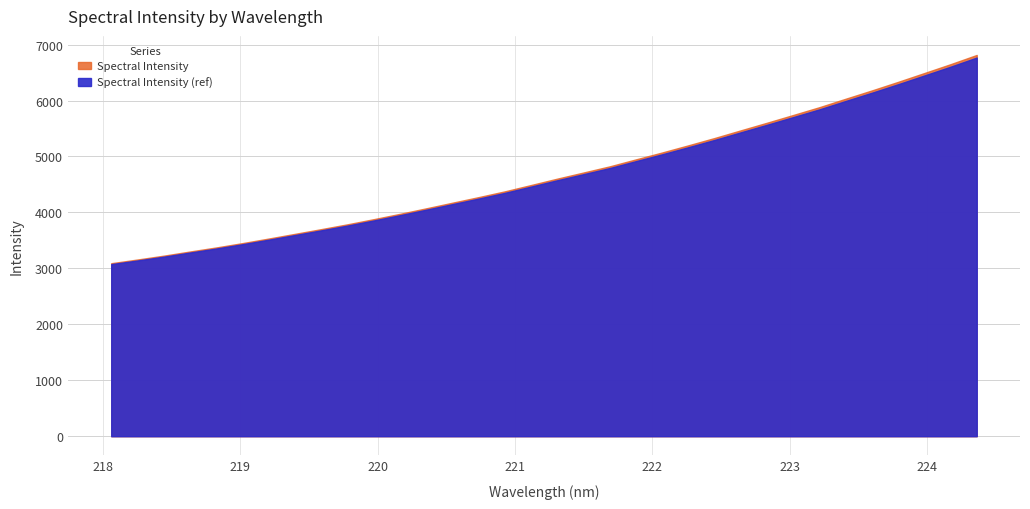

Between 223.2172 and 222.8355, which is larger?

223.2172